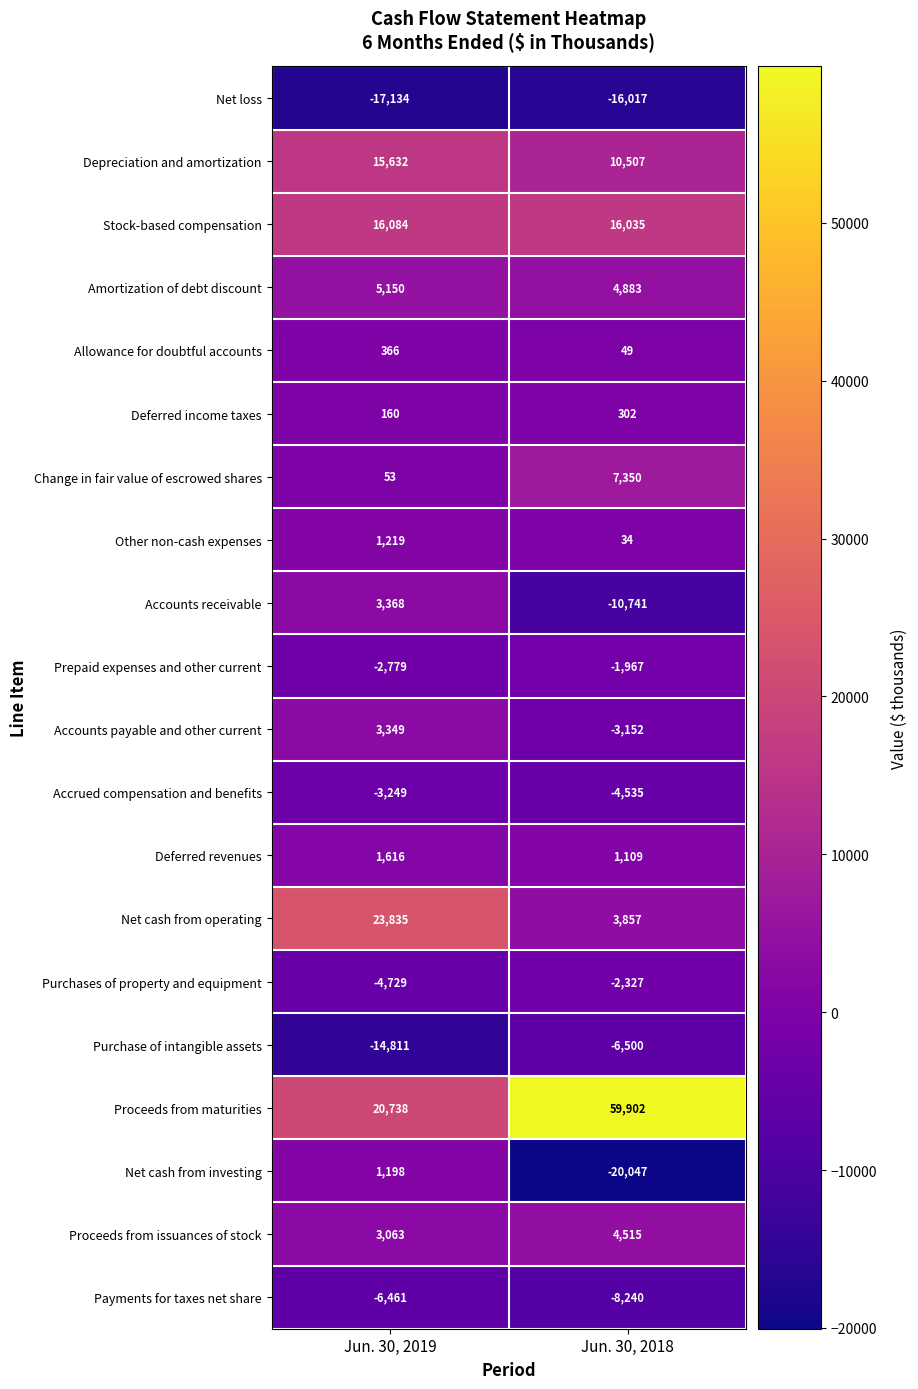

How many data points in Allowance for doubtful accounts are less than 366?

1